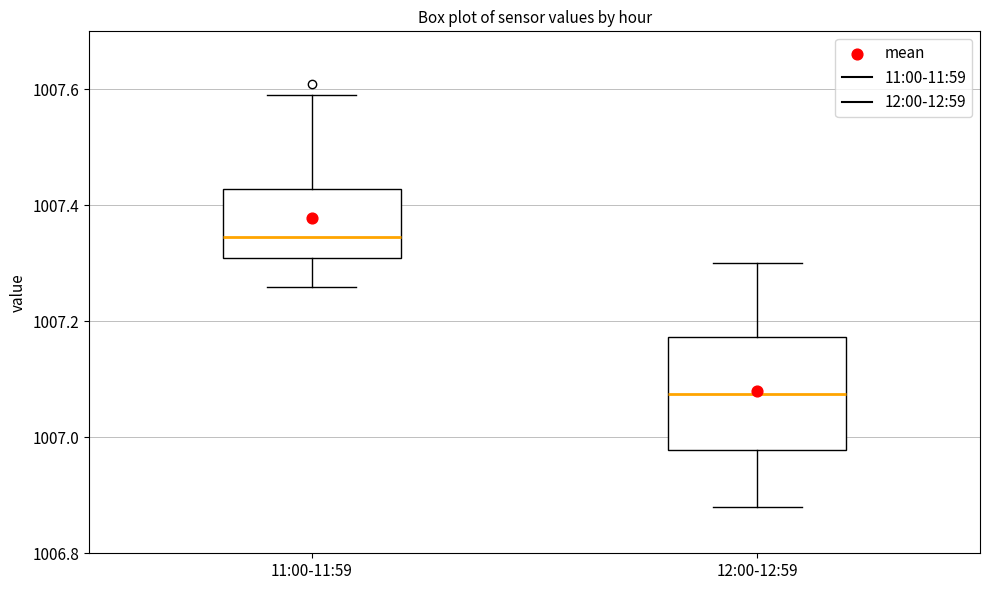

Where is the upper edge of the box for 12:00-12:59 on the y-axis? The values are not printed on the chart, so give them approximately, as read against the axis.

1007.18